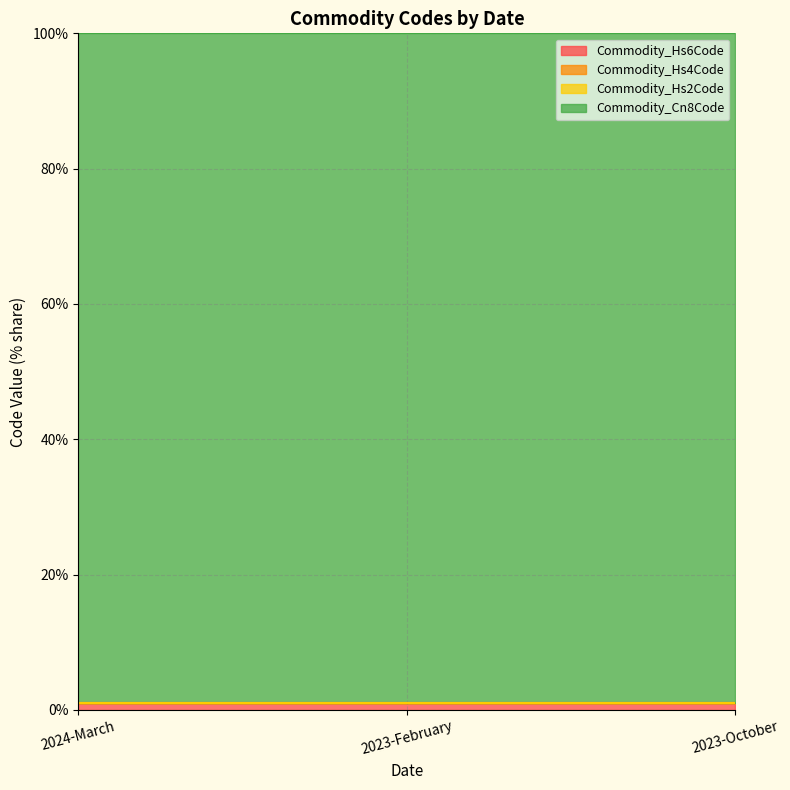

What is the sum of the Commodity_Hs4Code values at 2023-February and 2023-October?

2.0